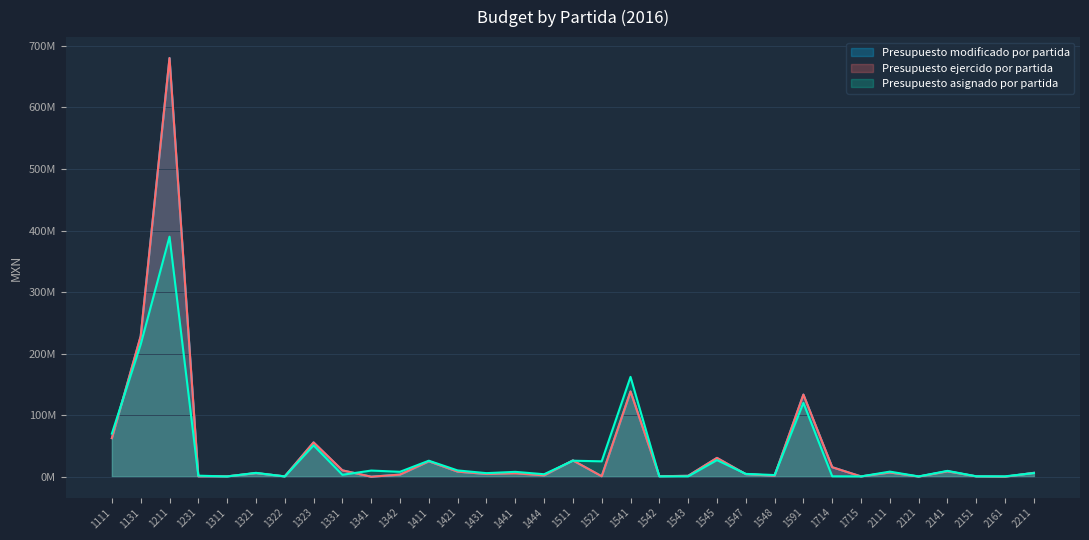

Does the chart display data point markers on the line(s)?

No